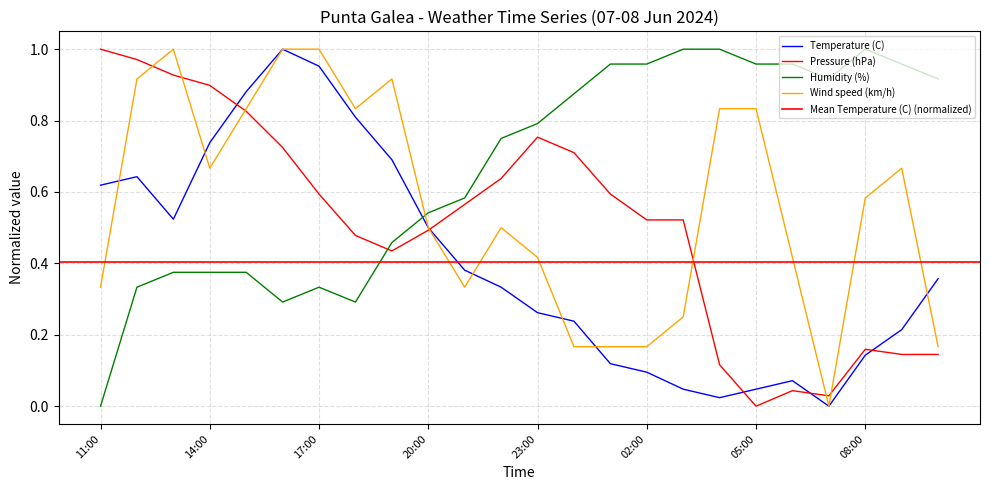

True or false: Wind speed (km/h) has more than 1 interior local peaks.

True